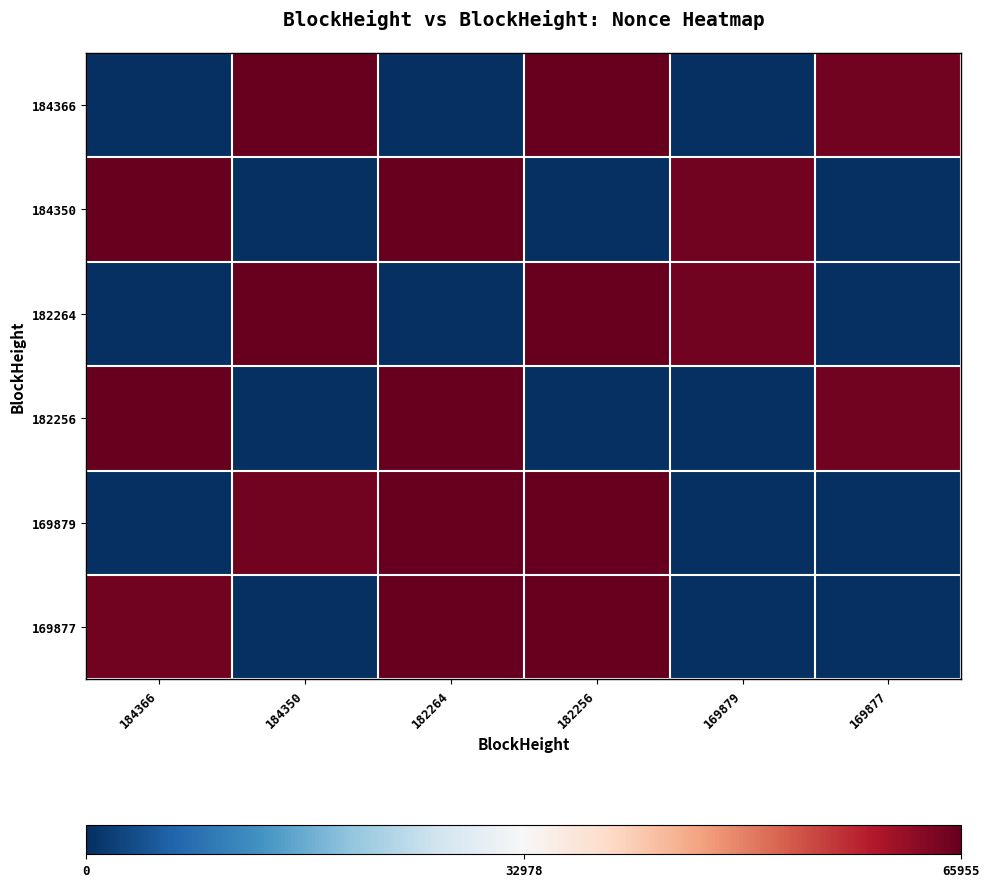

Reading left to right, list all the values displayed in this chart.

184366: 184366=2	184350=65955	182264=1	182256=65751	169879=0	169877=64731
184350: 184366=65955	184350=2	182264=65751	182256=1	169879=64731	169877=0
182264: 184366=1	184350=65751	182264=2	182256=65955	169879=64731	169877=0
182256: 184366=65751	184350=1	182264=65955	182256=2	169879=0	169877=64731
169879: 184366=0	184350=64731	182264=65751	182256=65955	169879=2	169877=1
169877: 184366=64731	184350=0	182264=65955	182256=65751	169879=1	169877=2